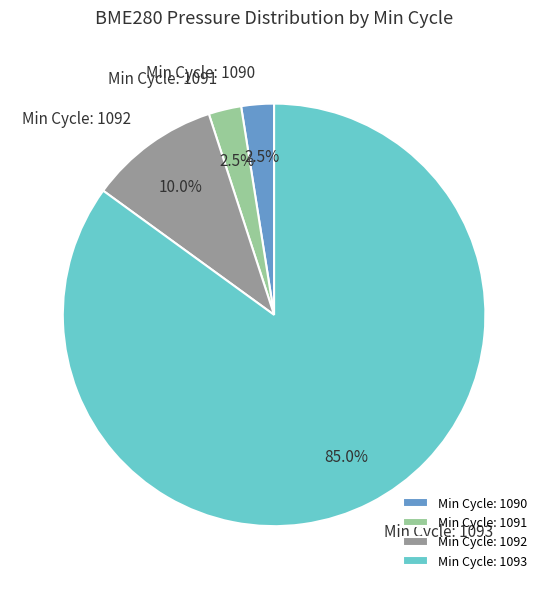

Does any single category account for the majority?

Yes